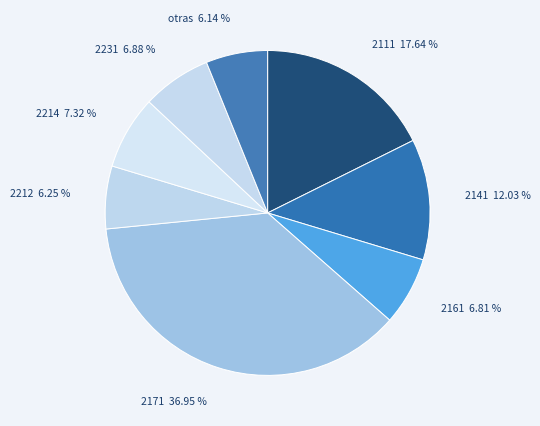

Count the number of slices in the pie.

12